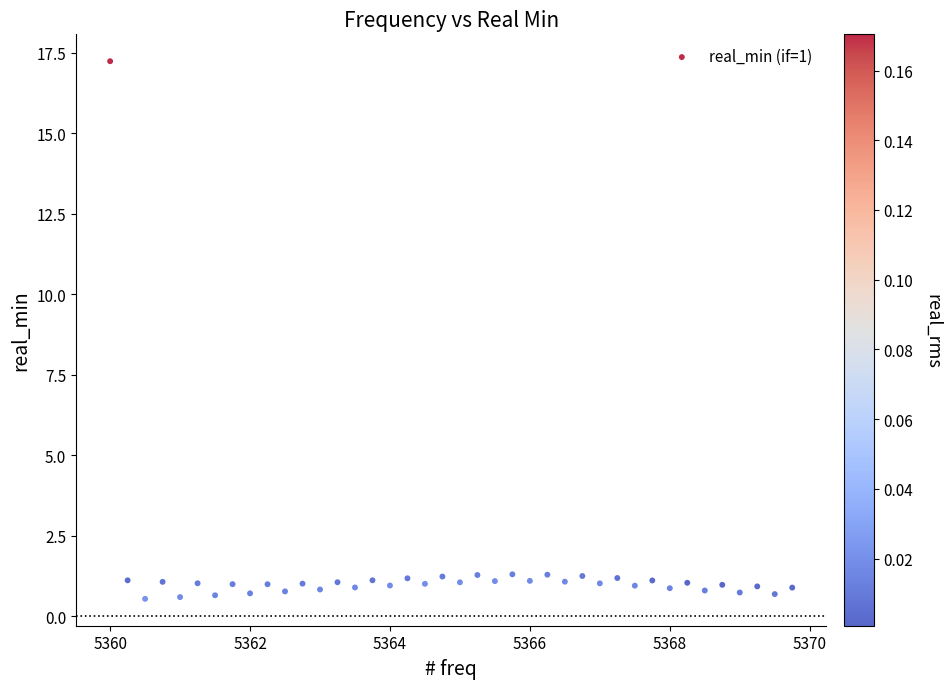

What is the range of Y values (max minus min)?

16.7